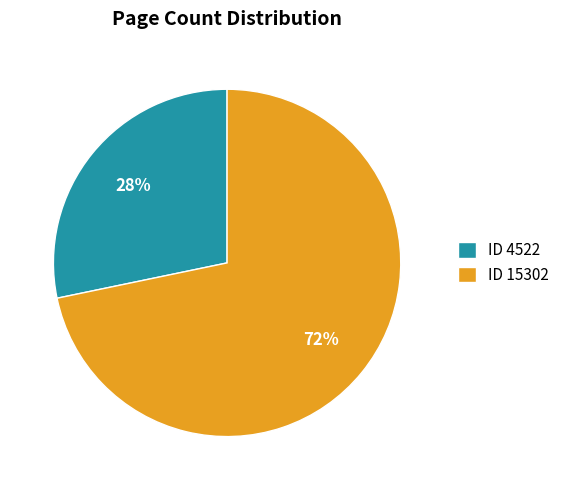

How many segments does this pie chart have?

2